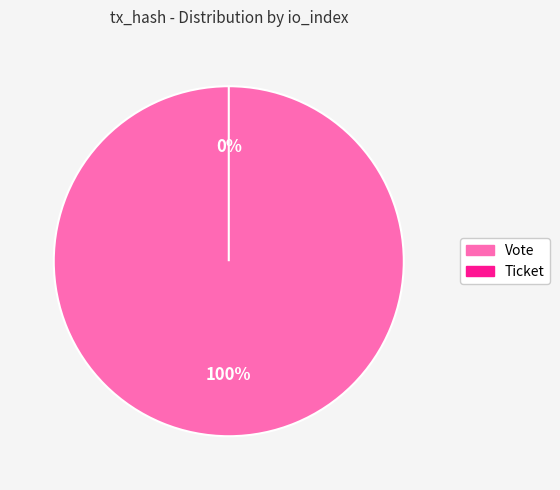

Does any single category account for the majority?

Yes